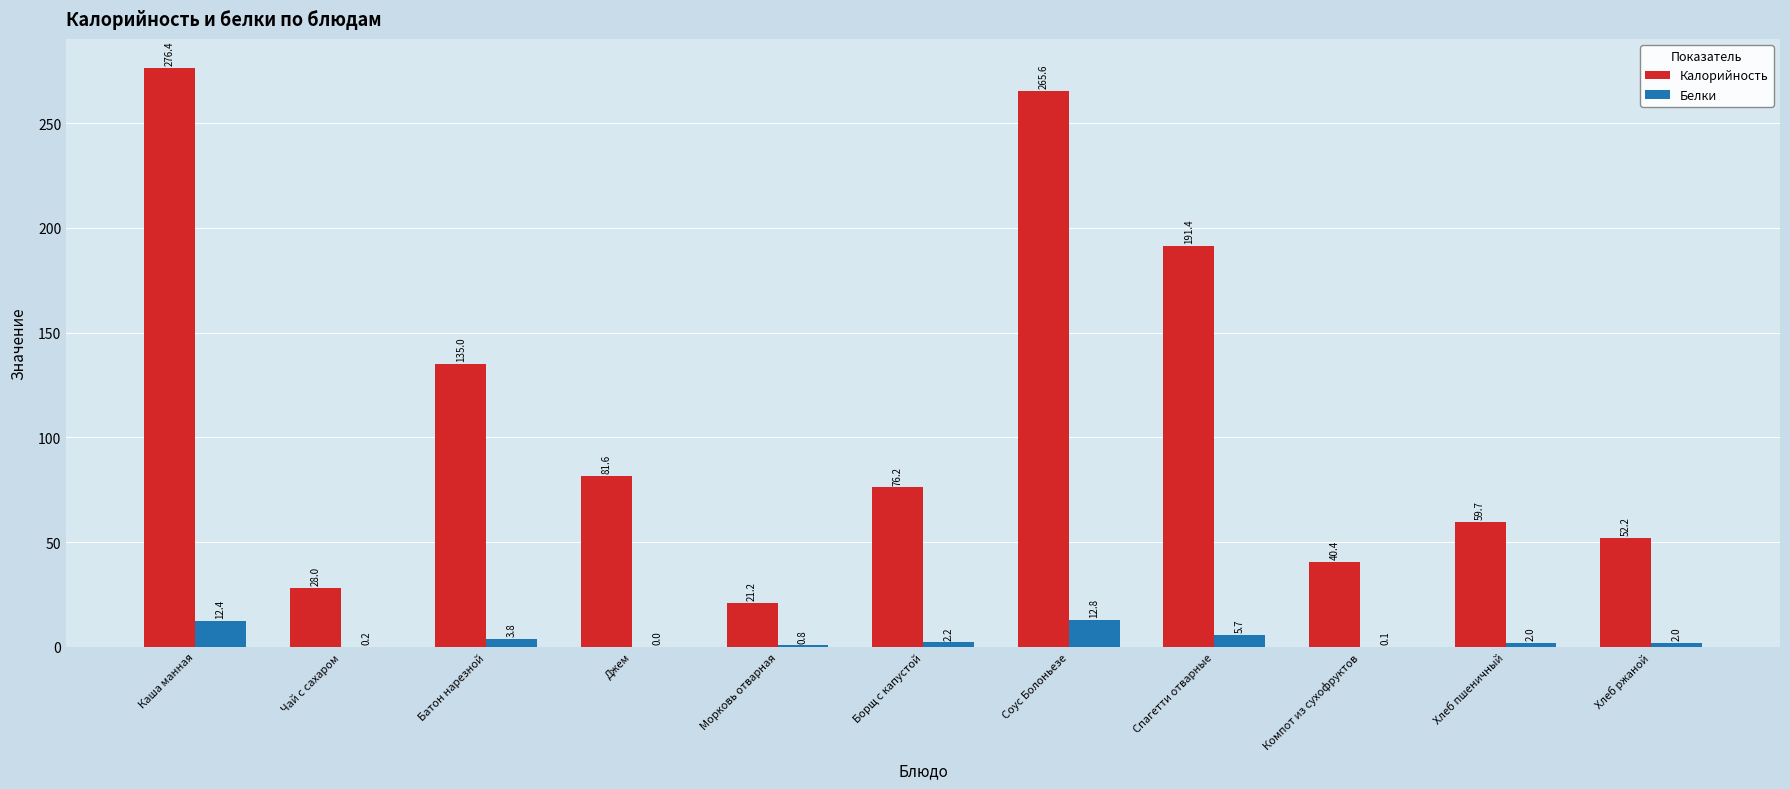

What is the sum of the Белки values at Компот из сухофруктов and Хлеб пшеничный?

2.1